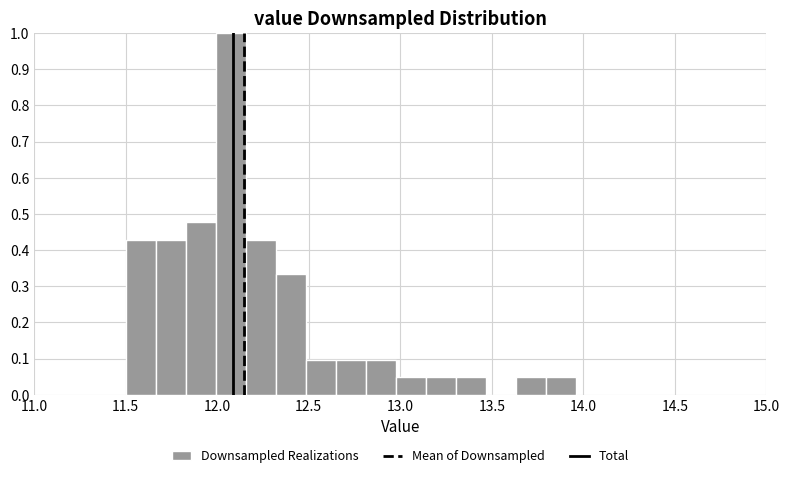

Around what value on the x-axis is the tallest bar? Give the approximate position of its centre, as read against the axis.

12.05